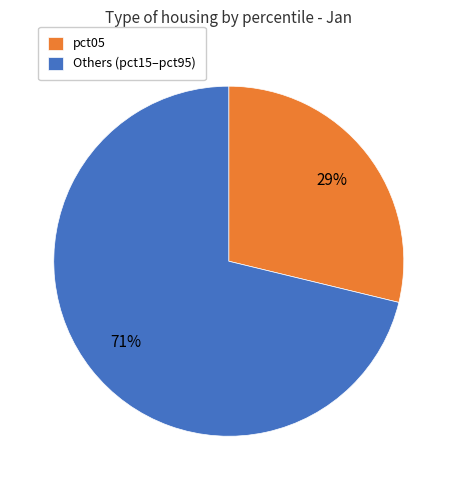

What is the ratio of the value at pct05 to the value at Others (pct15–pct95)?

0.4